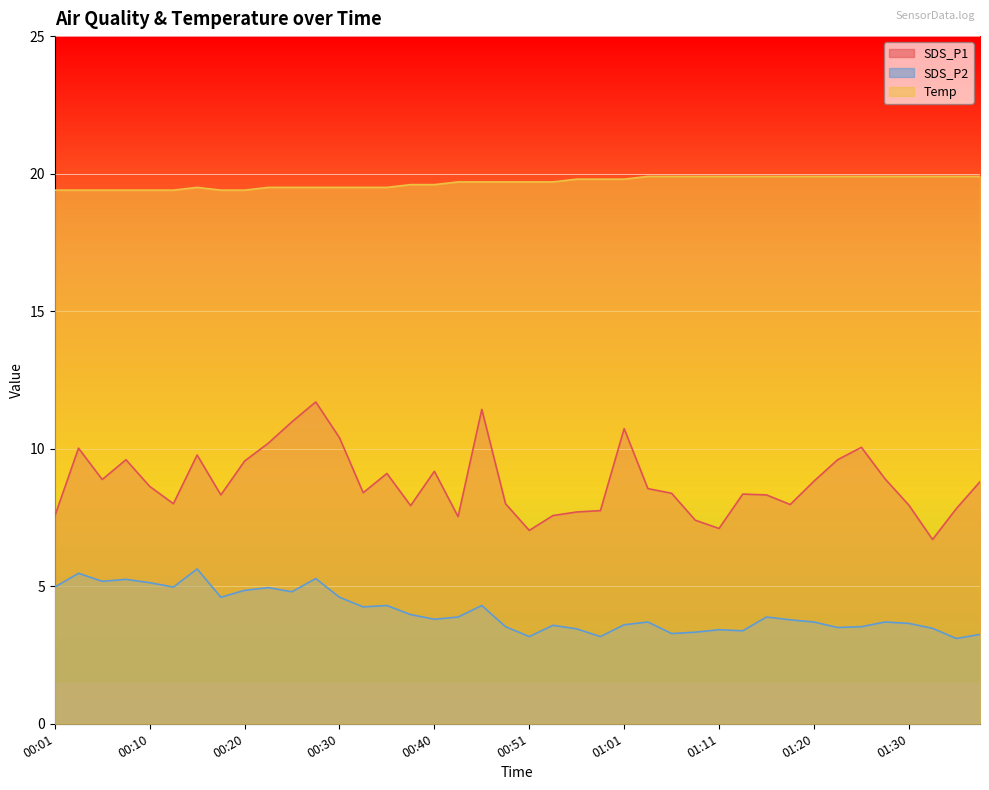

The value of SDS_P1 at 00:28 is 11.7. True or false?

True